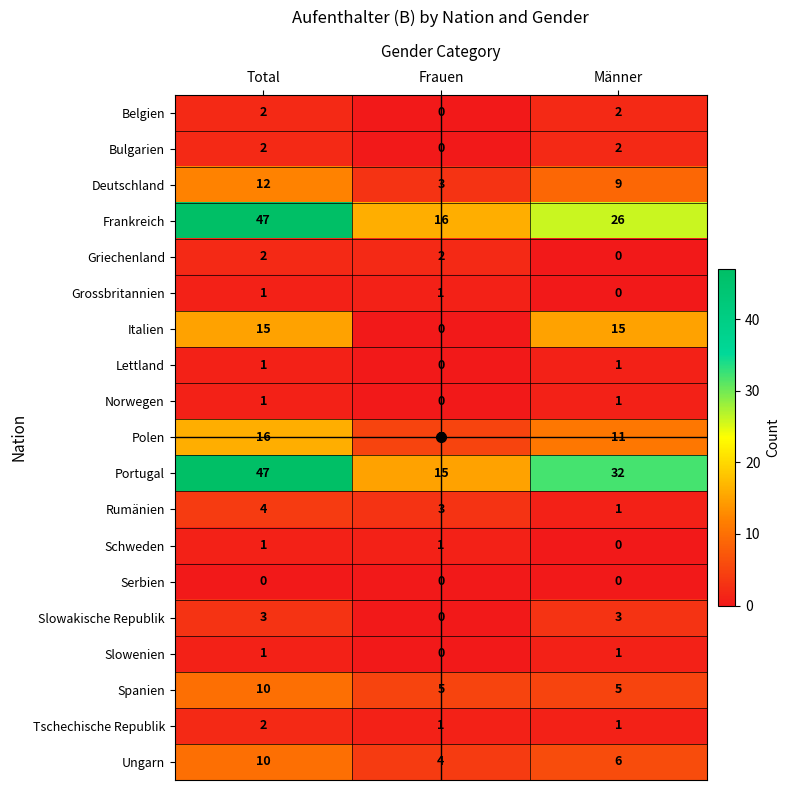

What is the maximum value shown in the chart?

47